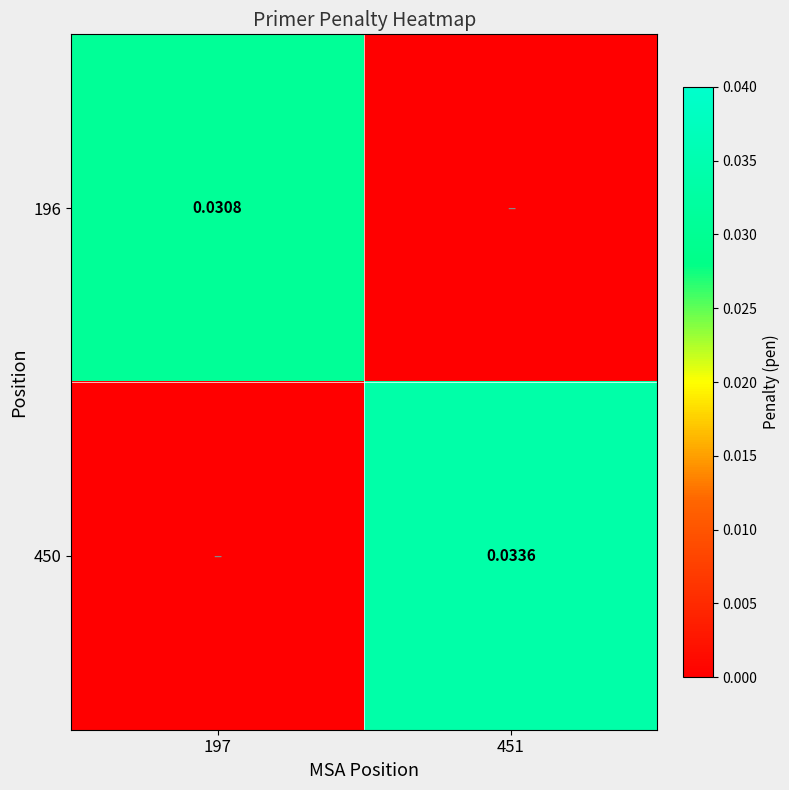

Is the value of 450 at 451 greater than the value of 196 at 197?

Yes